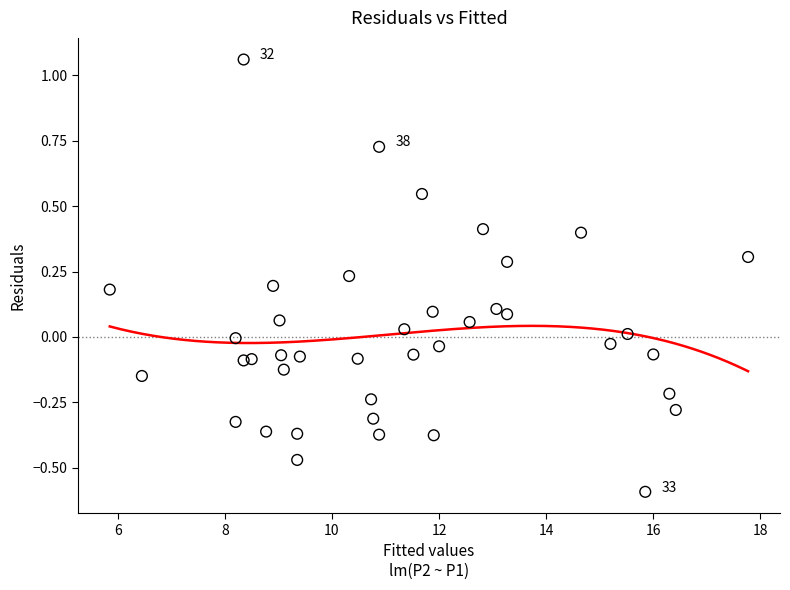

What is the range of X values (max minus min)?

11.9